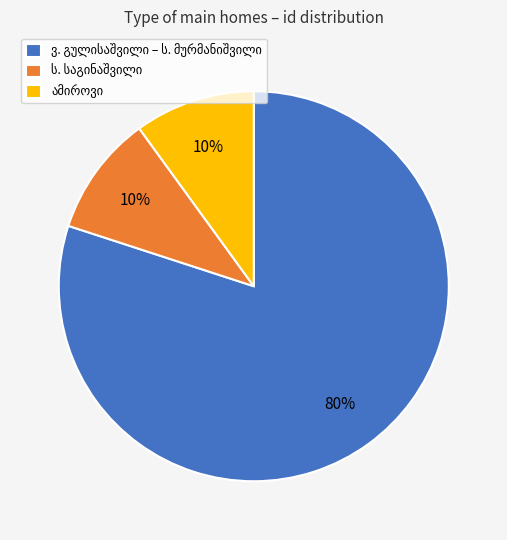

How many slices are in this pie chart?

3